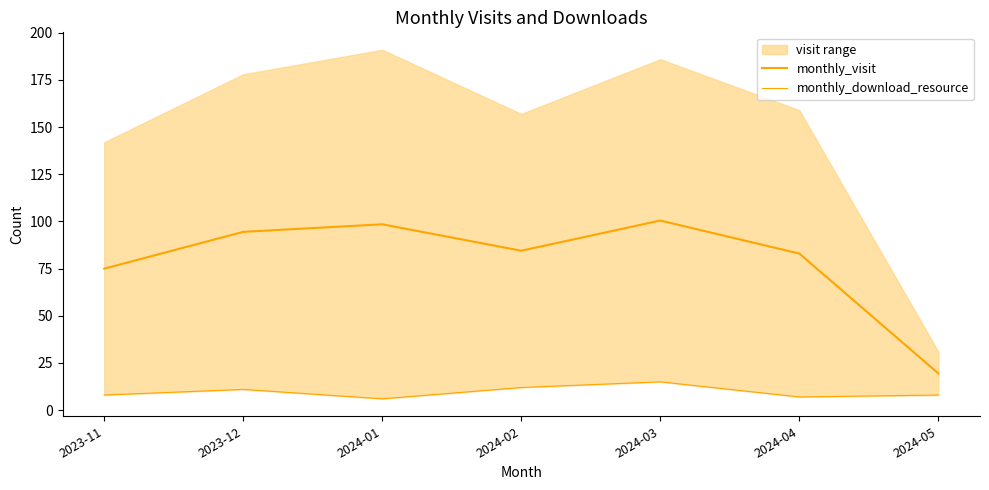

Reading left to right, list all the values displayed in this chart.

monthly_visit: 2023-11=75.0	2023-12=94.5	2024-01=98.5	2024-02=84.5	2024-03=100.5	2024-04=83.0	2024-05=19.5
monthly_download_resource: 2023-11=8.0	2023-12=11.0	2024-01=6.0	2024-02=12.0	2024-03=15.0	2024-04=7.0	2024-05=8.0